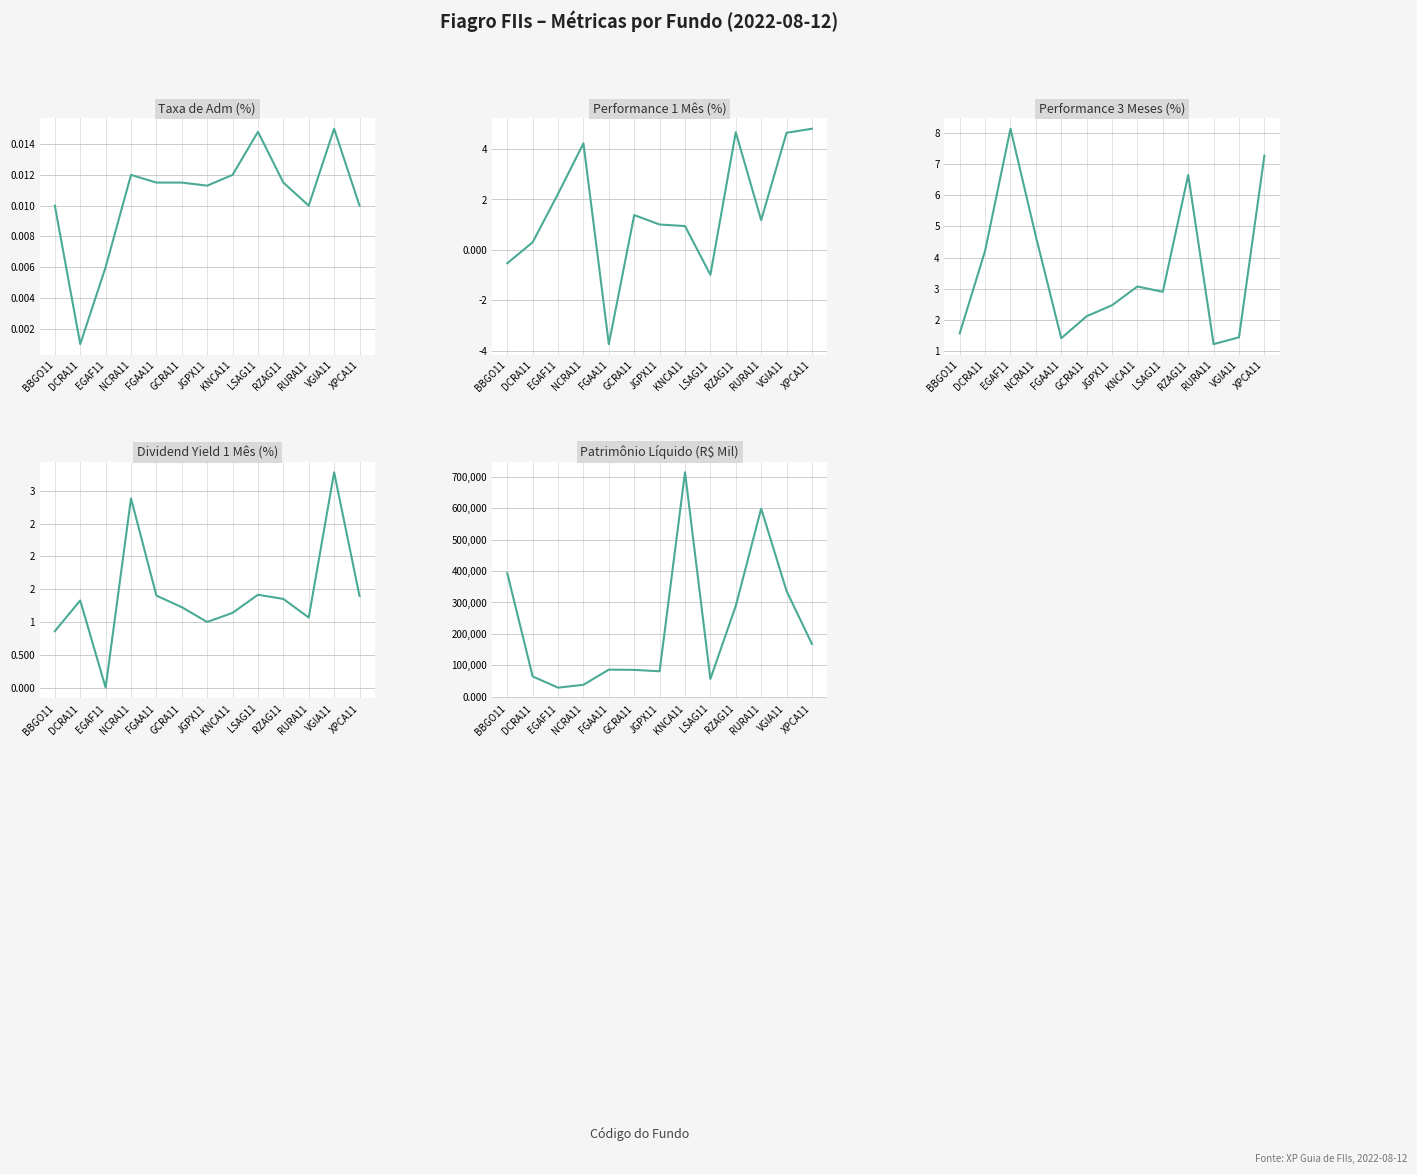

Is it true that Performance 3 Meses (%) equals 1.4 at FGAA11?

True